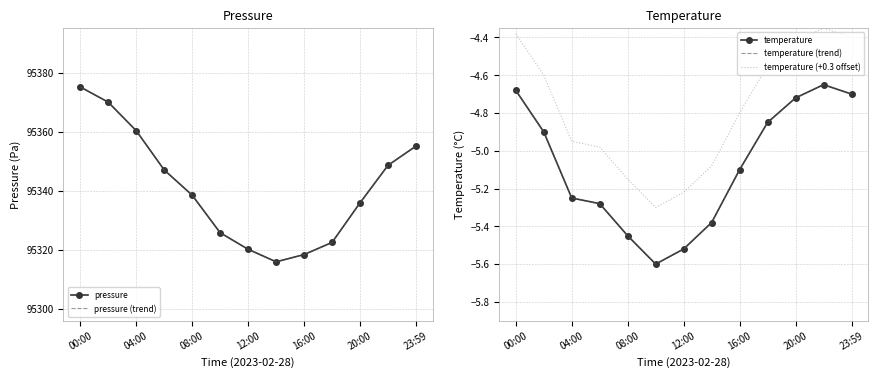

Reading right to left, transcribe all the data shown in this chart.

pressure: 95355.2	95348.6	95335.9	95322.5	95318.3	95315.9	95320.1	95325.8	95338.5	95347.1	95360.4	95370.1	95375.2
pressure (trend): 95355.2	95348.6	95335.9	95322.5	95318.3	95315.9	95320.1	95325.8	95338.5	95347.1	95360.4	95370.1	95375.2
temperature: -4.7	-4.7	-4.7	-4.8	-5.1	-5.4	-5.5	-5.6	-5.5	-5.3	-5.2	-4.9	-4.7
temperature (trend): -4.7	-4.7	-4.7	-4.8	-5.1	-5.4	-5.5	-5.6	-5.5	-5.3	-5.2	-4.9	-4.7
temperature (+0.3 offset): -4.4	-4.4	-4.4	-4.5	-4.8	-5.1	-5.2	-5.3	-5.2	-5.0	-5.0	-4.6	-4.4